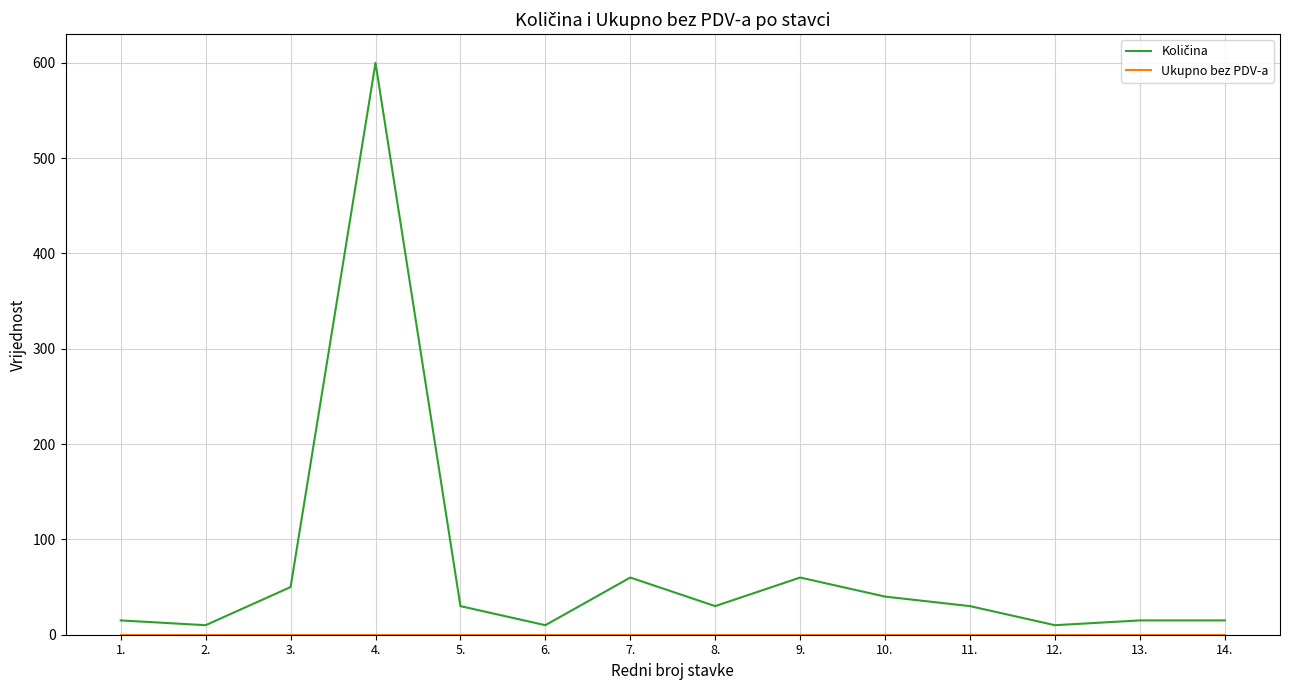

At which category is the sum across all series the highest?

4.